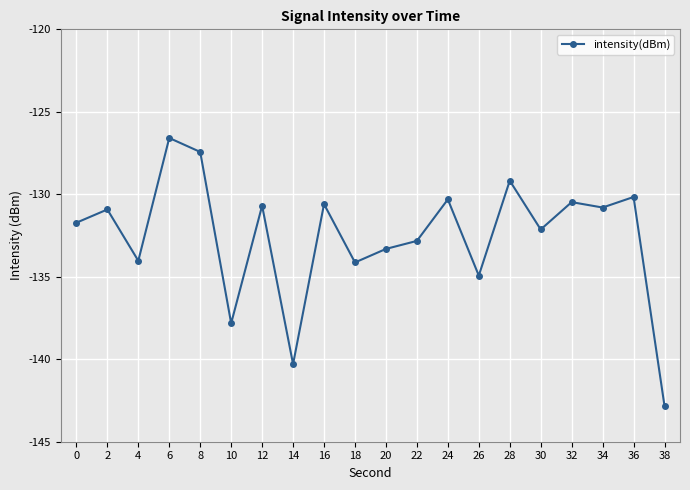

True or false: the data shows -130.2 at 36.

True